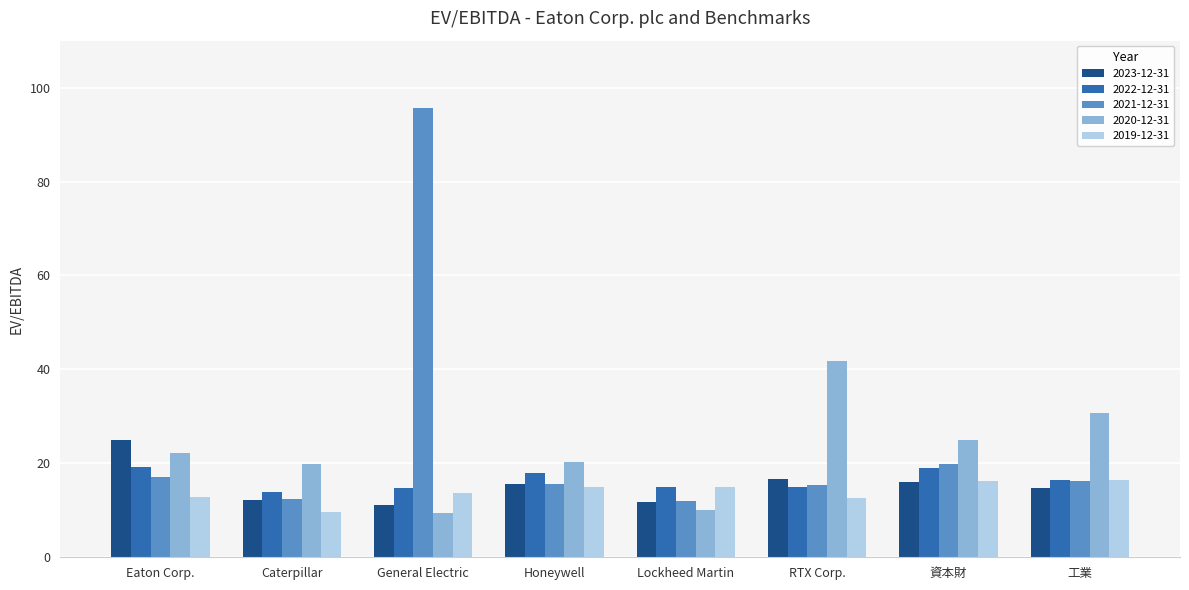

At which category is the sum across all series the highest?

General Electric